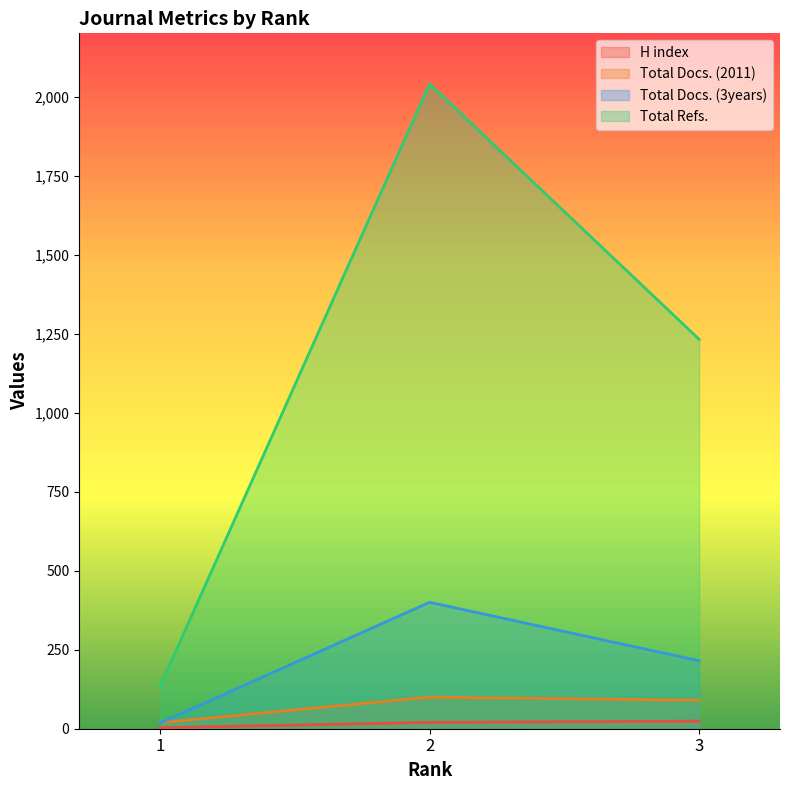

What is the difference between the Total Docs. (2011) values at 1 and 2?

81